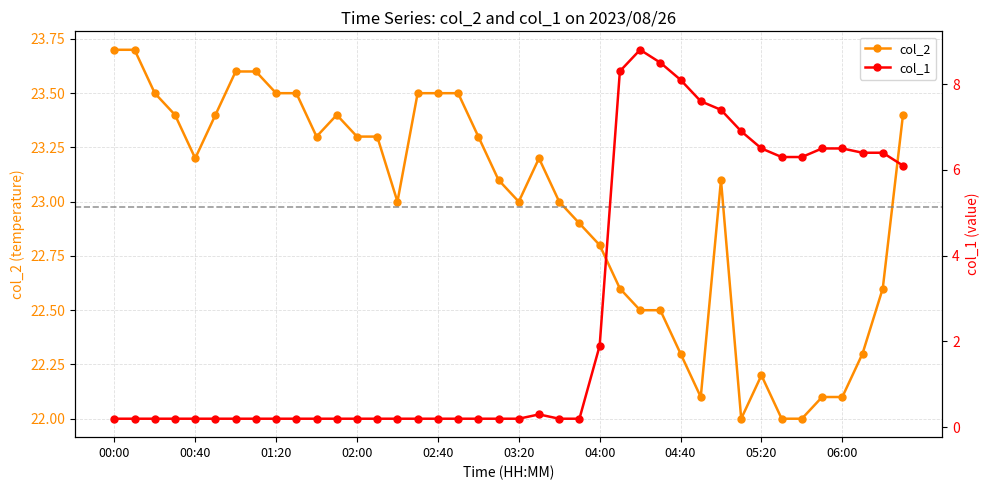

At which category does col_2 reach its first local valley?

00:40